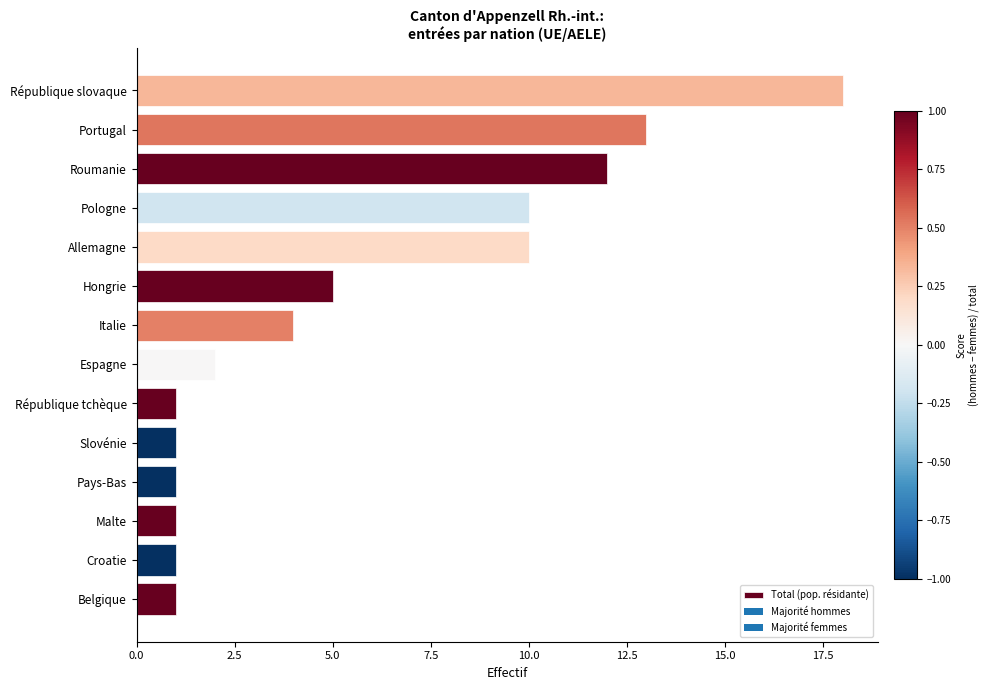

What value does the data have at Allemagne?

10